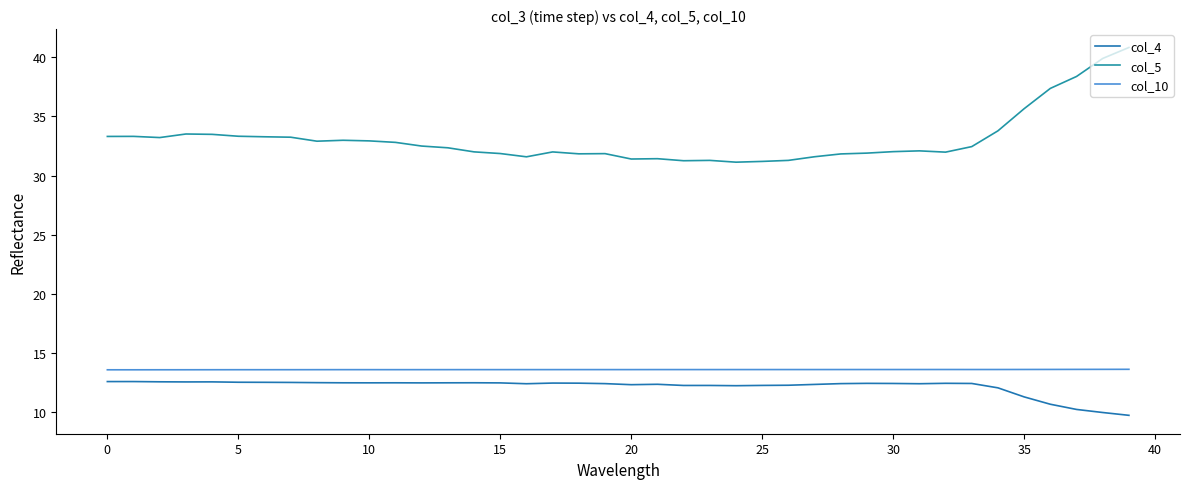

True or false: col_4 and col_10 cross at least once.

False